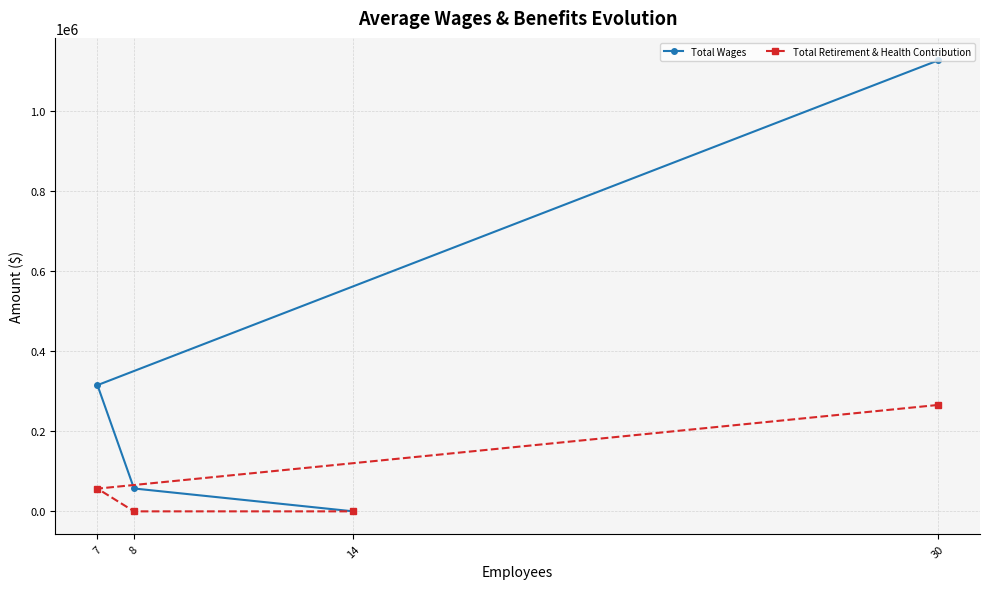

Which series has the widest spread of values?

Total Wages